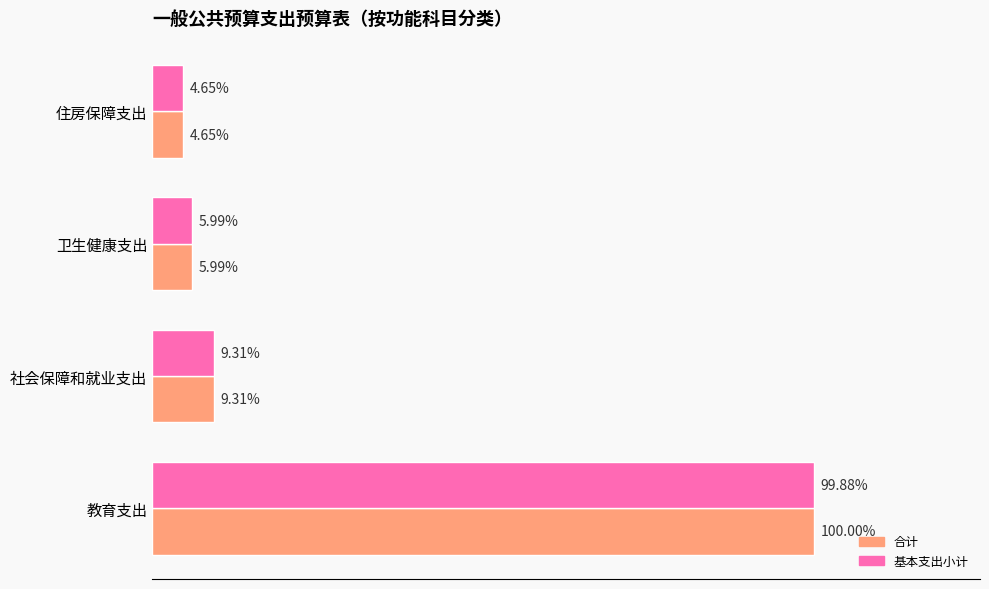

At how many categories does at least one series exceed 1369409?

1